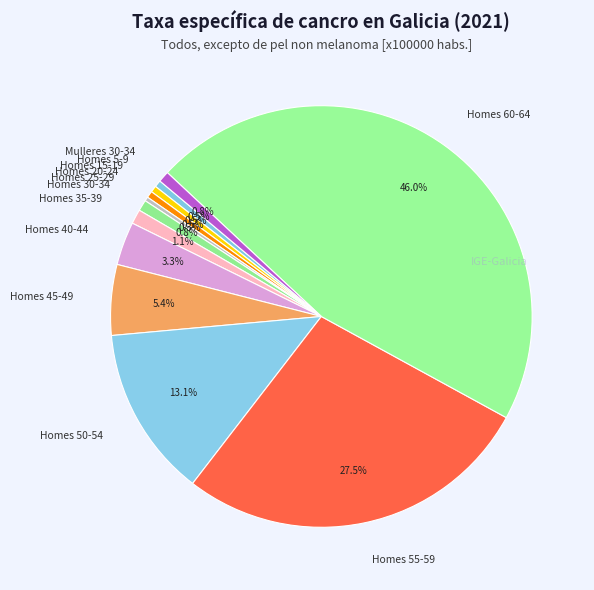

To the nearest percent, what percentage of the pie is Homes 40-44?

3%